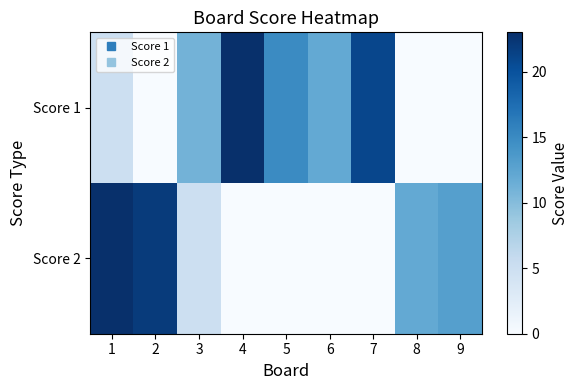

Reading left to right, extract all data points from this chart.

Score 1: 1=5	2=0	3=11	4=23	5=15	6=12	7=21	8=0	9=0
Score 2: 1=23	2=22	3=5	4=0	5=0	6=0	7=0	8=12	9=13